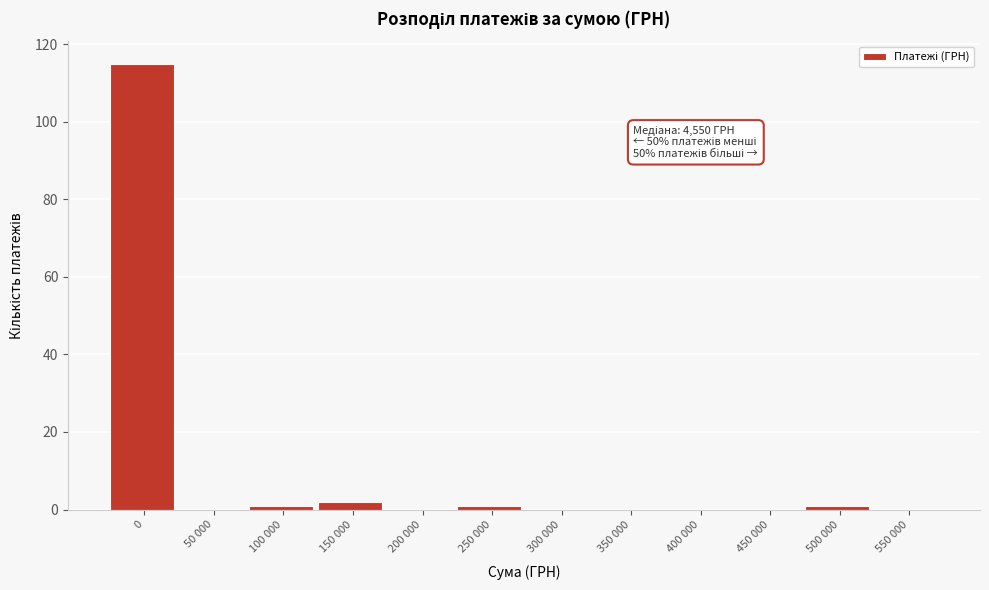

Reading left to right, transcribe all the data shown in this chart.

0=115	50 000=0	100 000=1	150 000=2	200 000=0	250 000=1	300 000=0	350 000=0	400 000=0	450 000=0	500 000=1	550 000=0